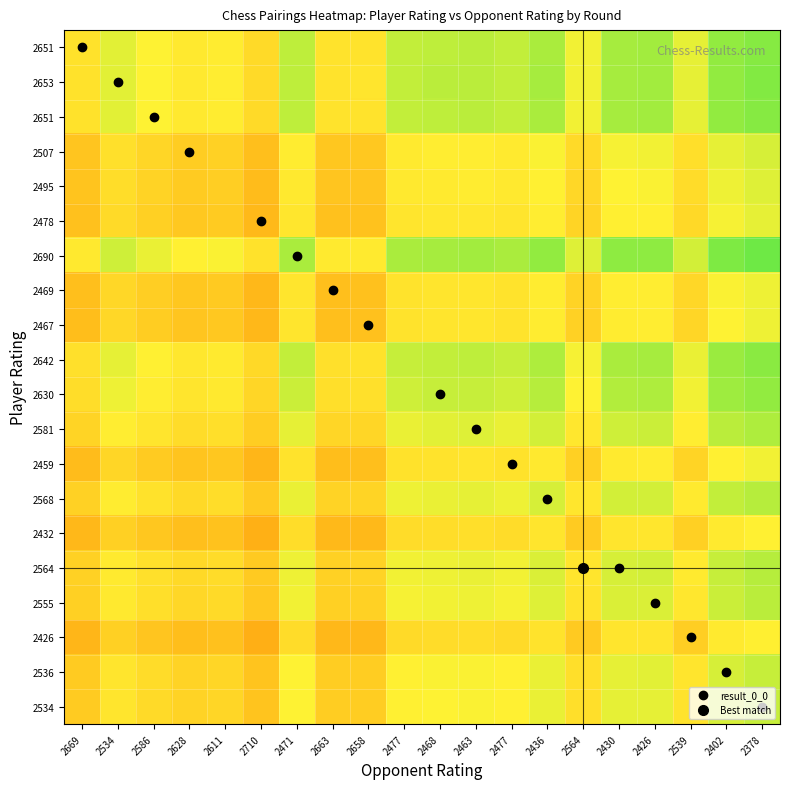

What is the total value across all series at 2468?

7.1